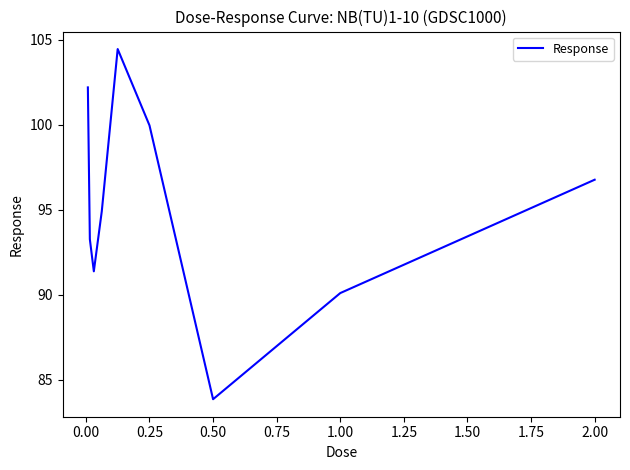

True or false: the data has more than 1 interior local peaks.

False